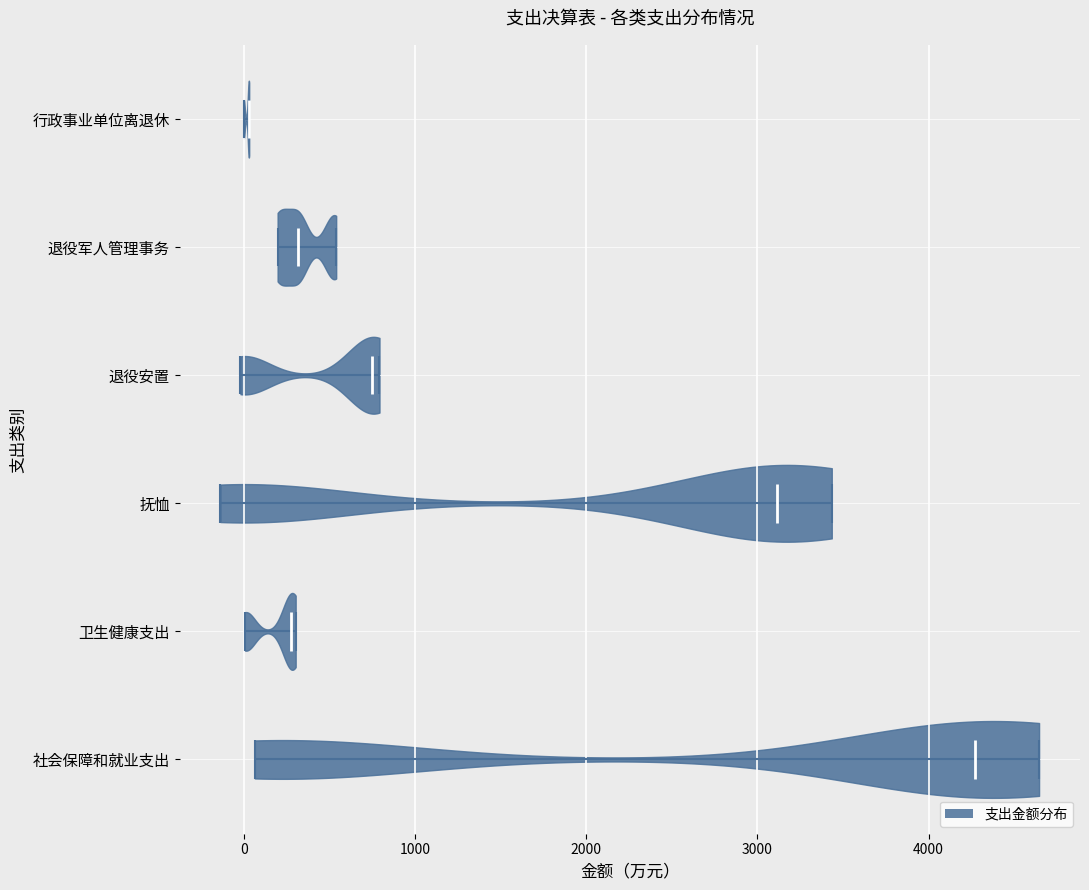

Reading bottom to top, read every violin against the x-axis: where its median line is, and the lowest and highest points it reaches. The values are not printed on the chart, so give them approximately, as read against the axis.

社会保障和就业支出: median line 4300, lowest point 100, highest point 4600
卫生健康支出: median line 300, lowest point 0, highest point 300
抚恤: median line 3100, lowest point -100, highest point 3400
退役安置: median line 700, lowest point 0, highest point 800
退役军人管理事务: median line 300, lowest point 200, highest point 500
行政事业单位离退休: median line 0, lowest point 0, highest point 0